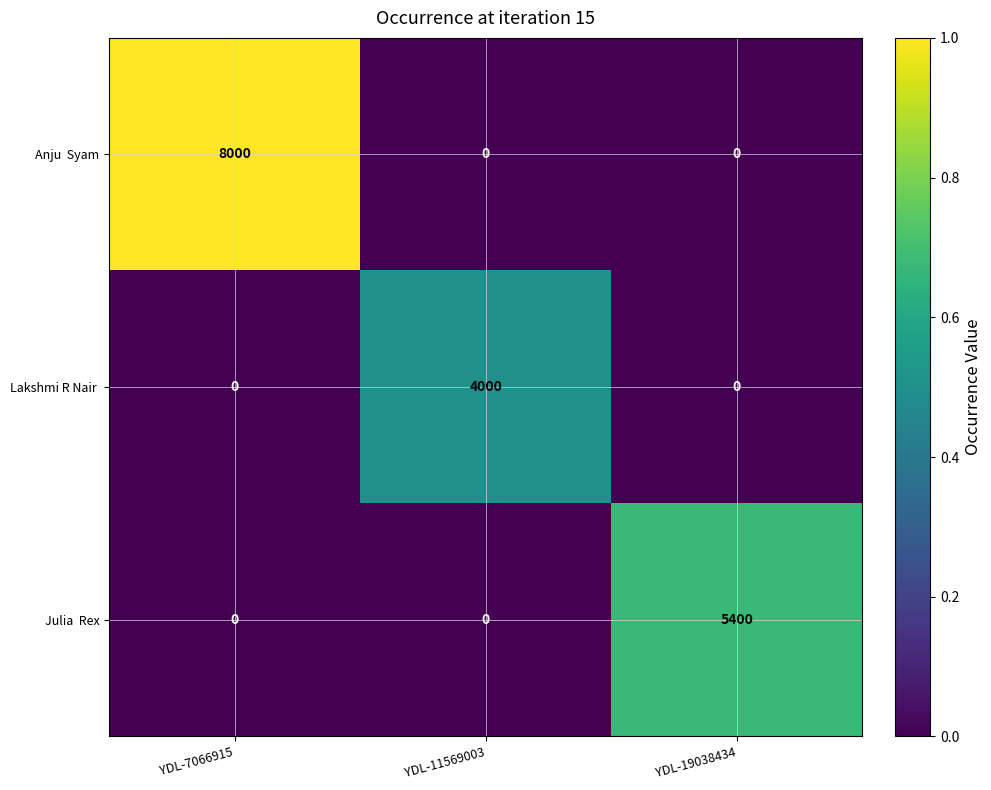

What is the total value across all series at YDL-11569003?

4000